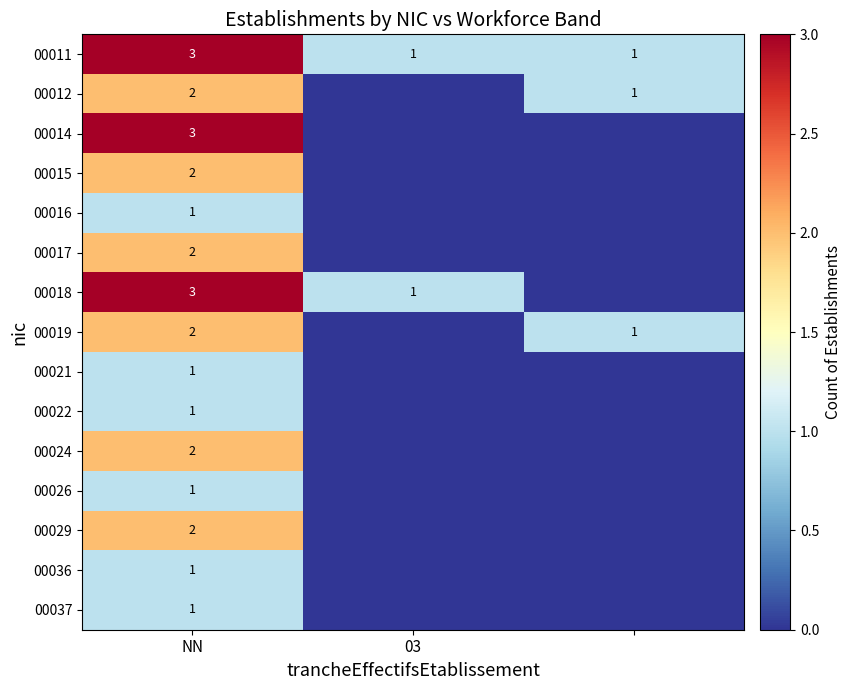

Is it true that 00016 equals 1 at NN?

True